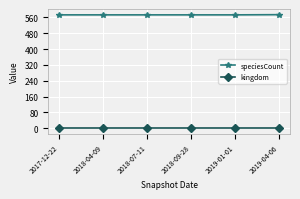

What is the lowest value of the speciesCount series?

573